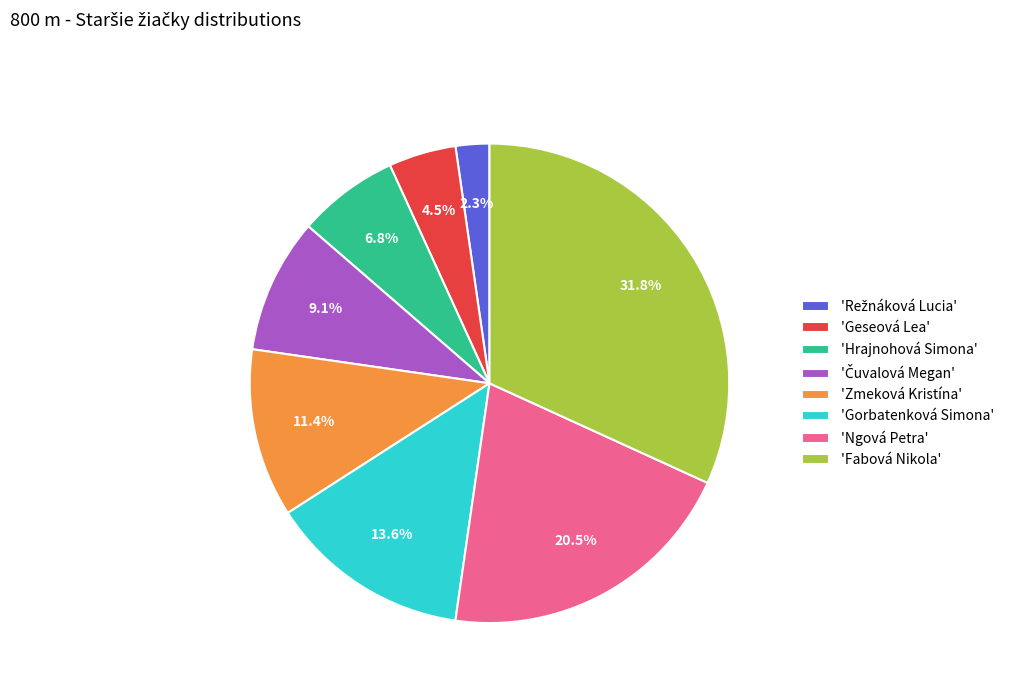

How much of the chart is everything except 'Fabová Nikola'?

68.2%